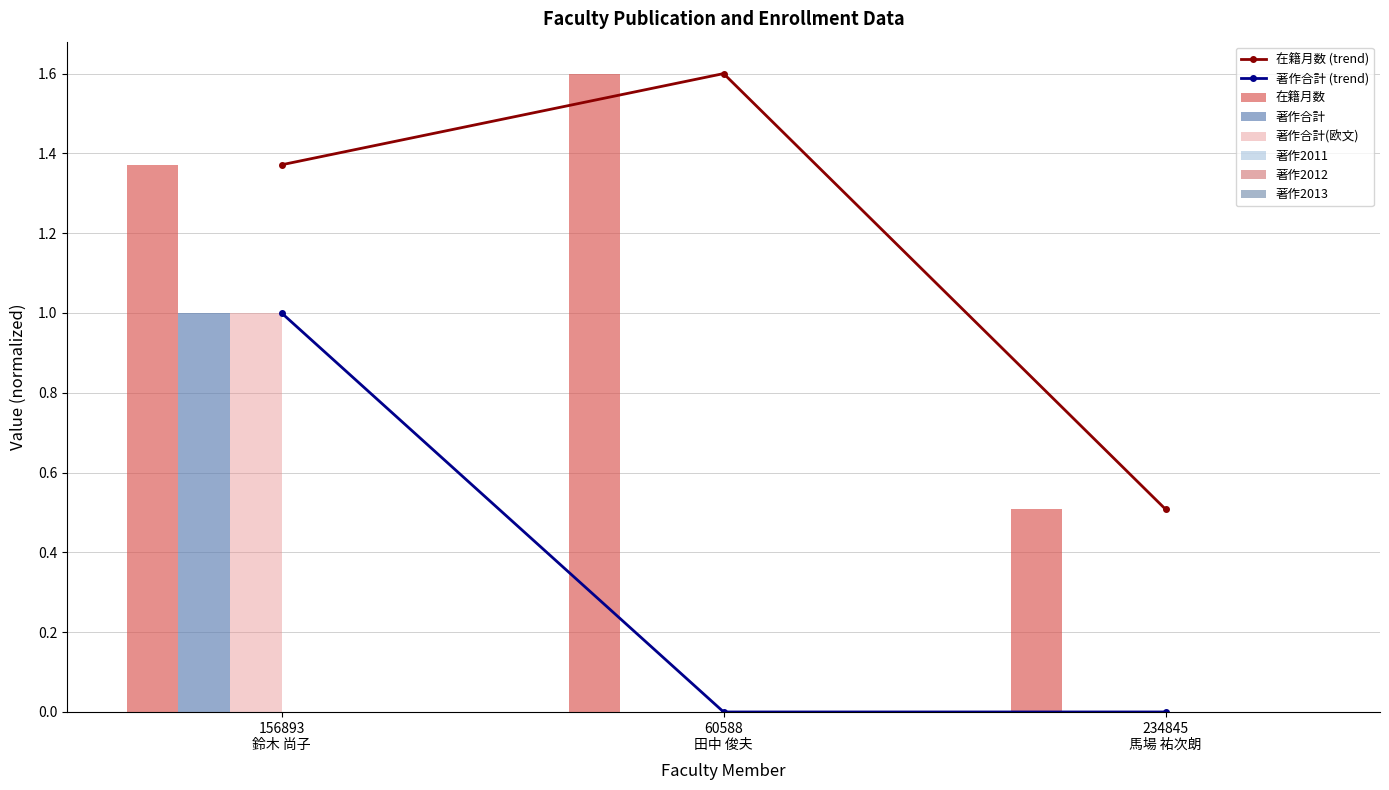

What is the label of the 1st bar from the left?

156893
鈴木 尚子